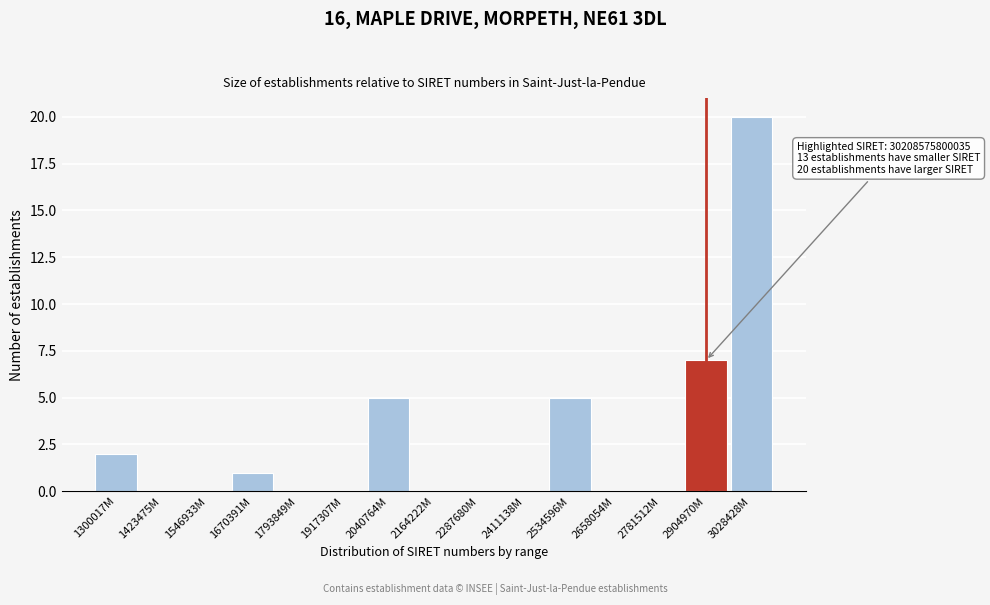

Reading right to left, transcribe all the data shown in this chart.

3028428M=20	2904970M=7	2781512M=0	2658054M=0	2534596M=5	2411138M=0	2287680M=0	2164222M=0	2040764M=5	1917307M=0	1793849M=0	1670391M=1	1546933M=0	1423475M=0	1300017M=2